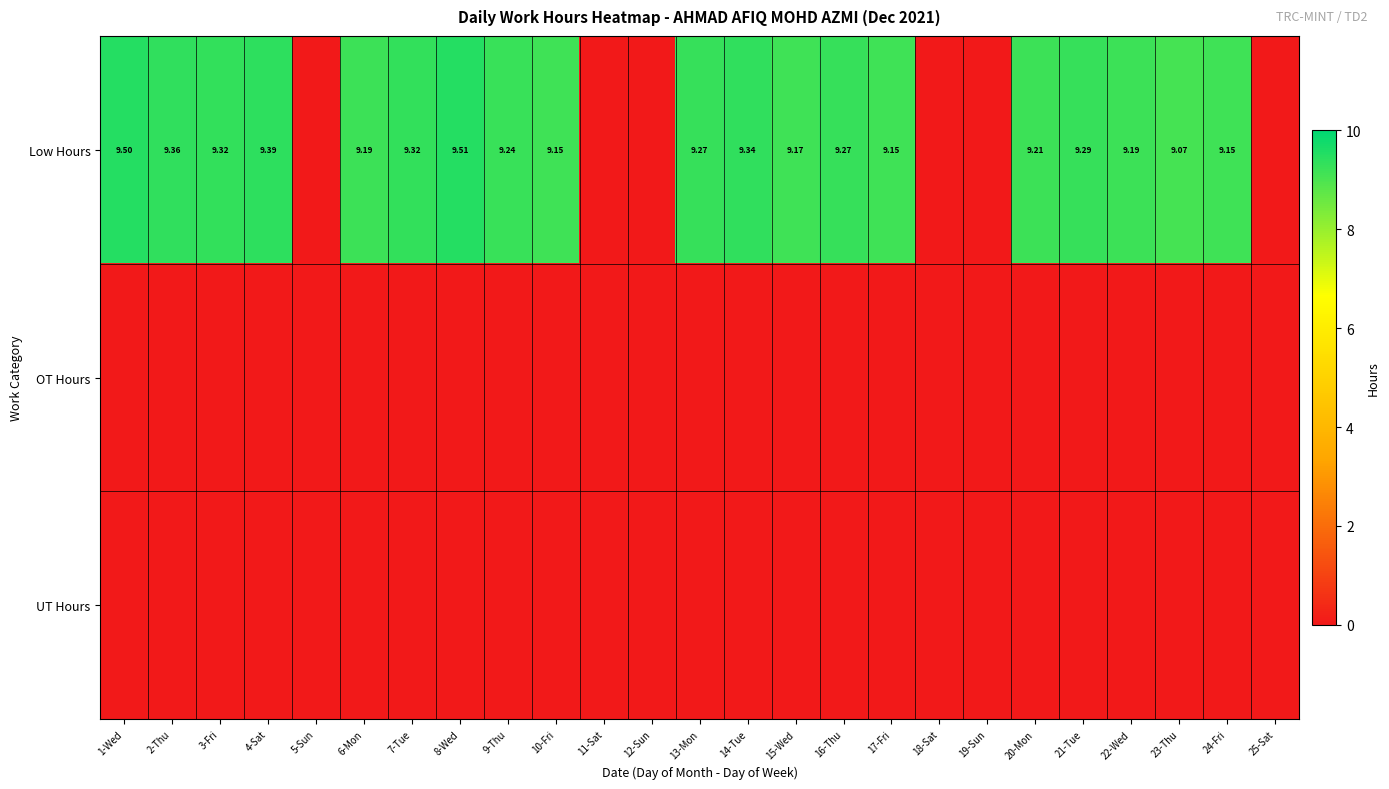

How many data points in Low Hours are above 9?

19